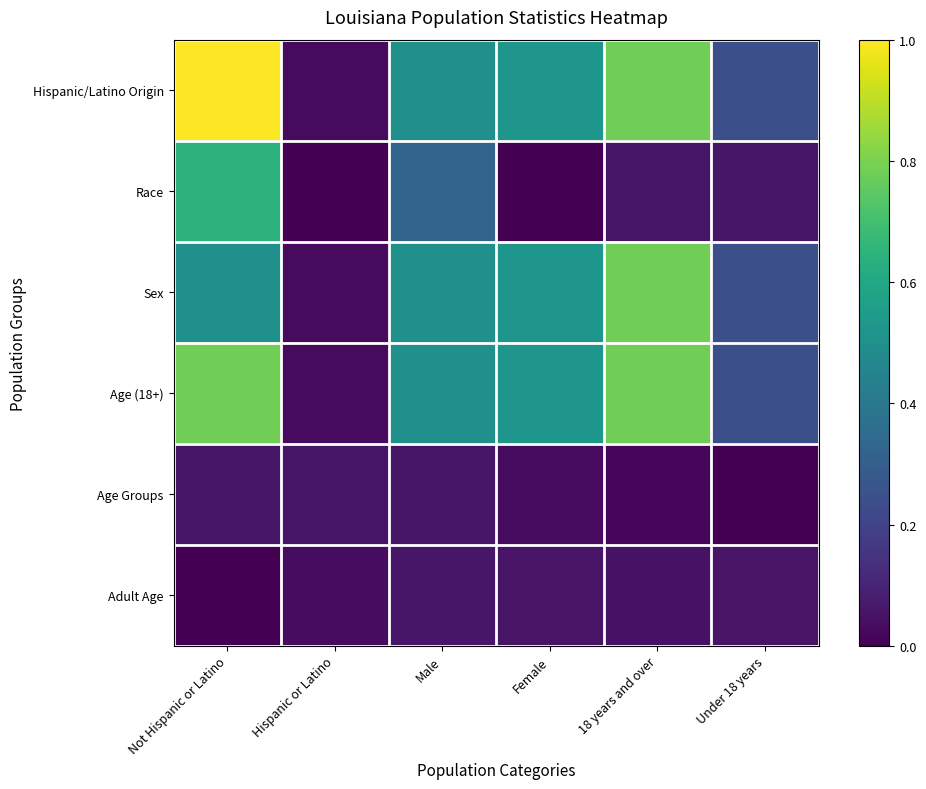

Reading right to left, extract all data points from this chart.

Hispanic/Latino Origin: Under 18 years=0.2	18 years and over=0.8	Female=0.5	Male=0.5	Hispanic or Latino=0.0	Not Hispanic or Latino=1.0
Race: Under 18 years=0.1	18 years and over=0.1	Female=0.0	Male=0.3	Hispanic or Latino=0.0	Not Hispanic or Latino=0.6
Sex: Under 18 years=0.2	18 years and over=0.8	Female=0.5	Male=0.5	Hispanic or Latino=0.0	Not Hispanic or Latino=0.5
Age (18+): Under 18 years=0.2	18 years and over=0.8	Female=0.5	Male=0.5	Hispanic or Latino=0.0	Not Hispanic or Latino=0.8
Age Groups: Under 18 years=0.0	18 years and over=0.0	Female=0.0	Male=0.1	Hispanic or Latino=0.1	Not Hispanic or Latino=0.1
Adult Age: Under 18 years=0.1	18 years and over=0.0	Female=0.1	Male=0.1	Hispanic or Latino=0.0	Not Hispanic or Latino=0.0